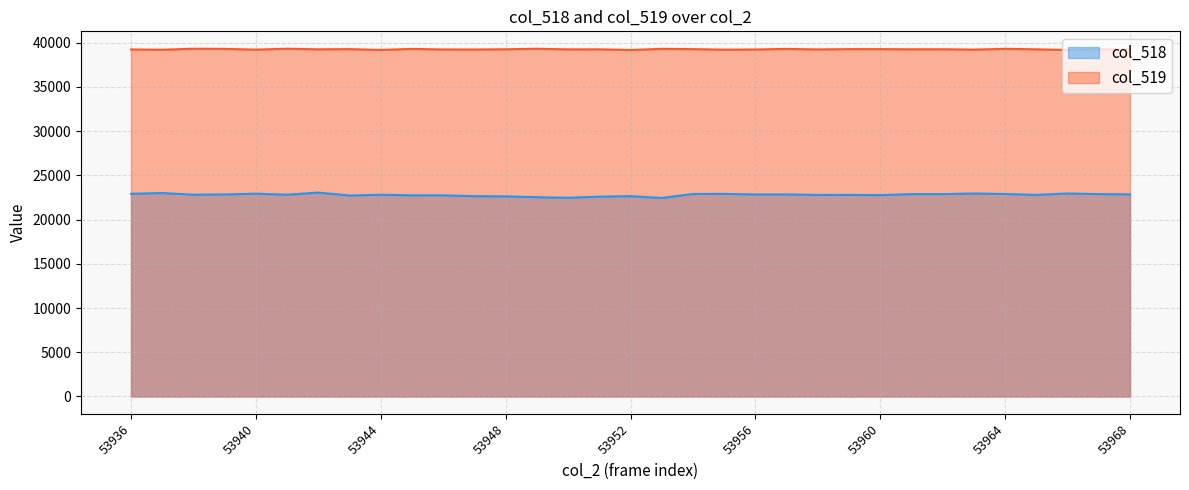

Reading right to left, what are all the values shown in this chart?

col_518: 53968=22845	53967=22874	53966=22947	53965=22789	53964=22887	53963=22947	53962=22874	53961=22875	53960=22761	53959=22786	53958=22784	53957=22836	53956=22837	53955=22899	53954=22892	53953=22438	53952=22644	53951=22587	53950=22464	53949=22529	53948=22619	53947=22643	53946=22736	53945=22737	53944=22805	53943=22715	53942=23049	53941=22805	53940=22926	53939=22839	53938=22805	53937=23001	53936=22910
col_519: 53968=39228	53967=39245	53966=39163	53965=39244	53964=39295	53963=39210	53962=39248	53961=39244	53960=39264	53959=39263	53958=39230	53957=39288	53956=39222	53955=39203	53954=39264	53953=39294	53952=39166	53951=39242	53950=39236	53949=39305	53948=39246	53947=39222	53946=39226	53945=39287	53944=39175	53943=39263	53942=39241	53941=39310	53940=39206	53939=39290	53938=39310	53937=39196	53936=39225